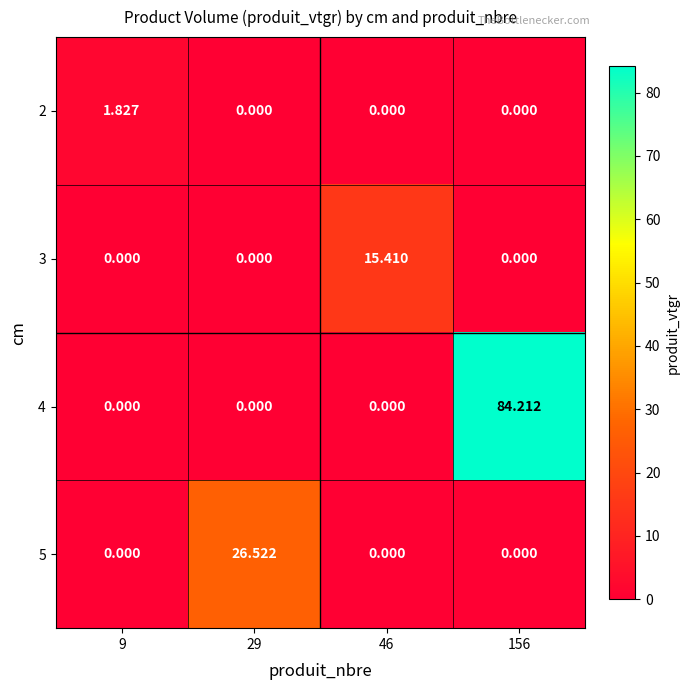

Is the value of 2 at 9 greater than the value of 3 at 29?

Yes